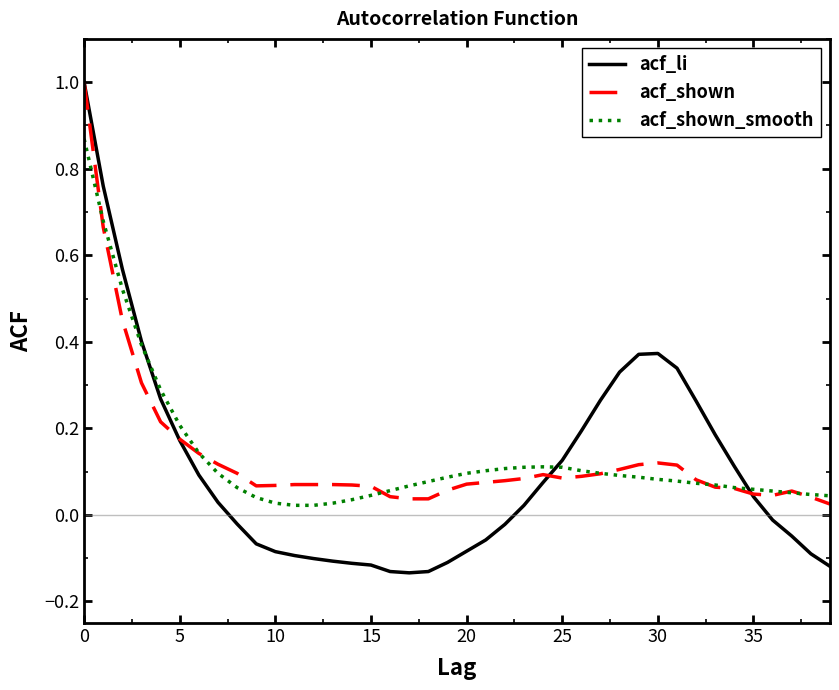

How many times do acf_li and acf_shown_smooth cross each other?

3